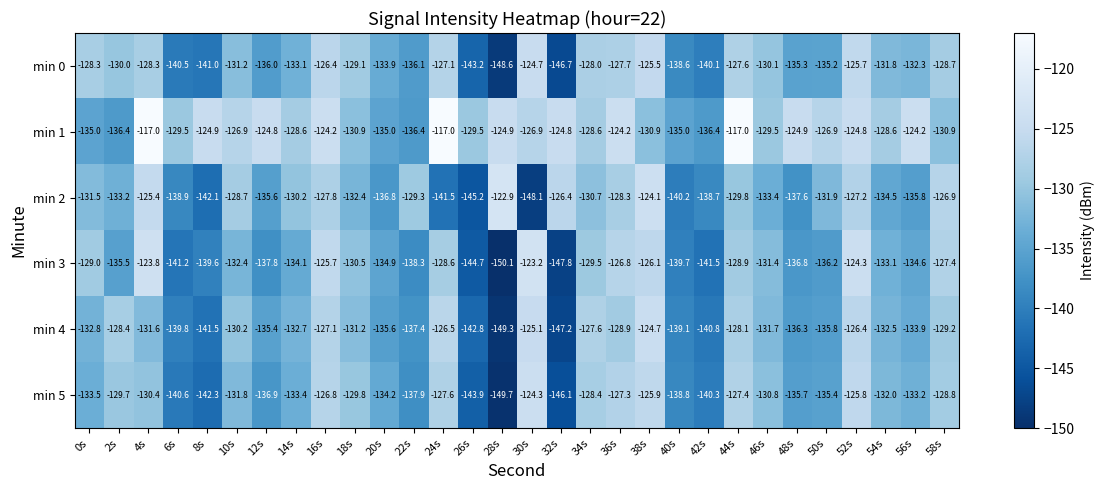

At 36s, list the series in order from smallest to largest.

min 4, min 2, min 0, min 5, min 3, min 1